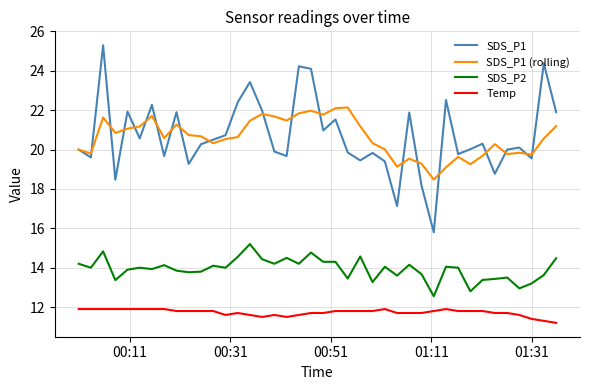

Which series has the largest range (max minus min)?

SDS_P1